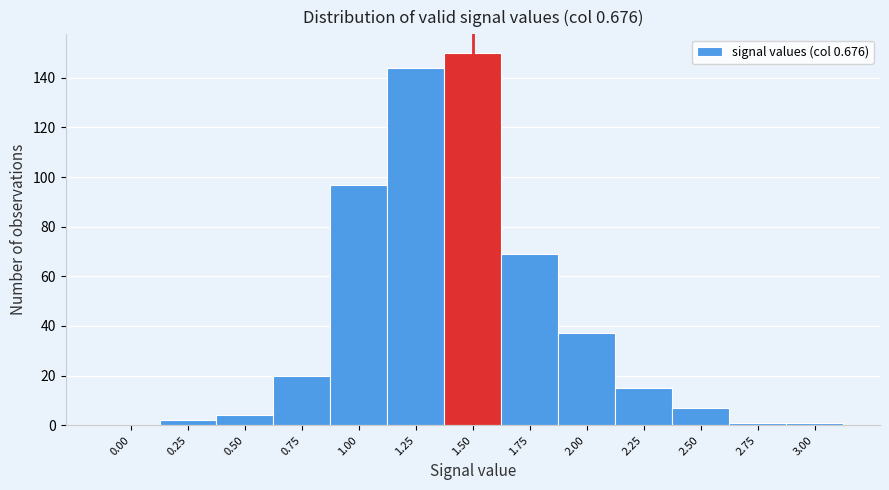

Reading left to right, what are all the values shown in this chart?

0.00=0	0.25=2	0.50=4	0.75=20	1.00=97	1.25=144	1.50=150	1.75=69	2.00=37	2.25=15	2.50=7	2.75=1	3.00=1